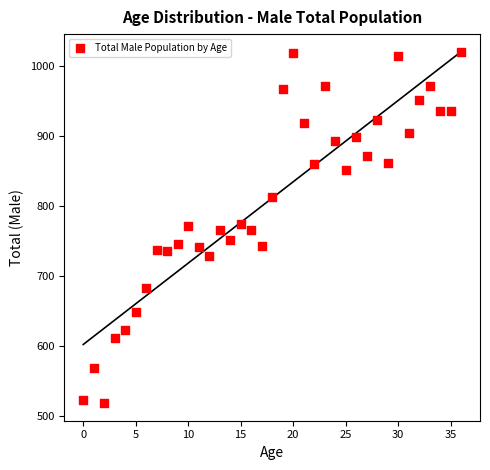

What is the range of Y values (max minus min)?

502